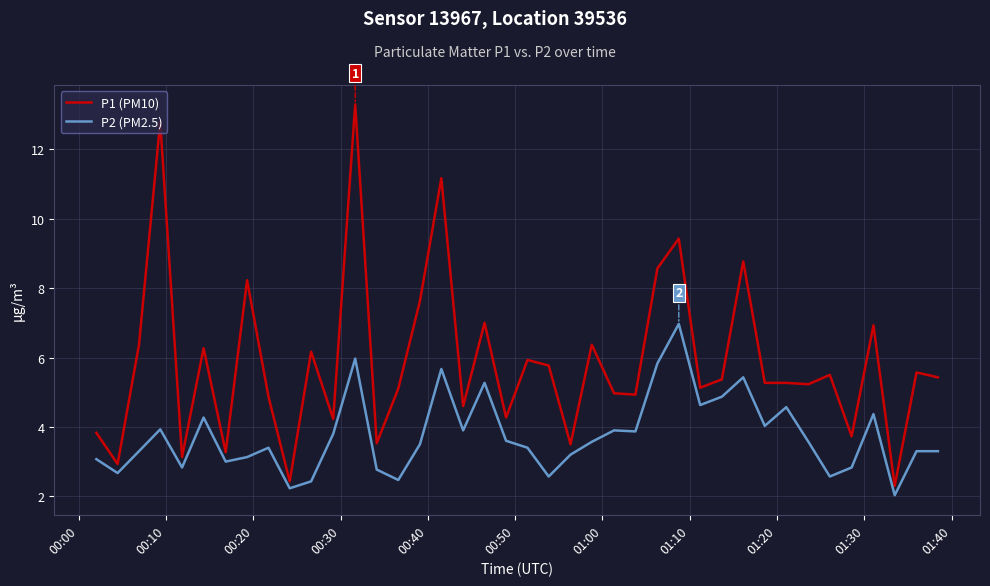

Which series has the widest spread of values?

P1 (PM10)